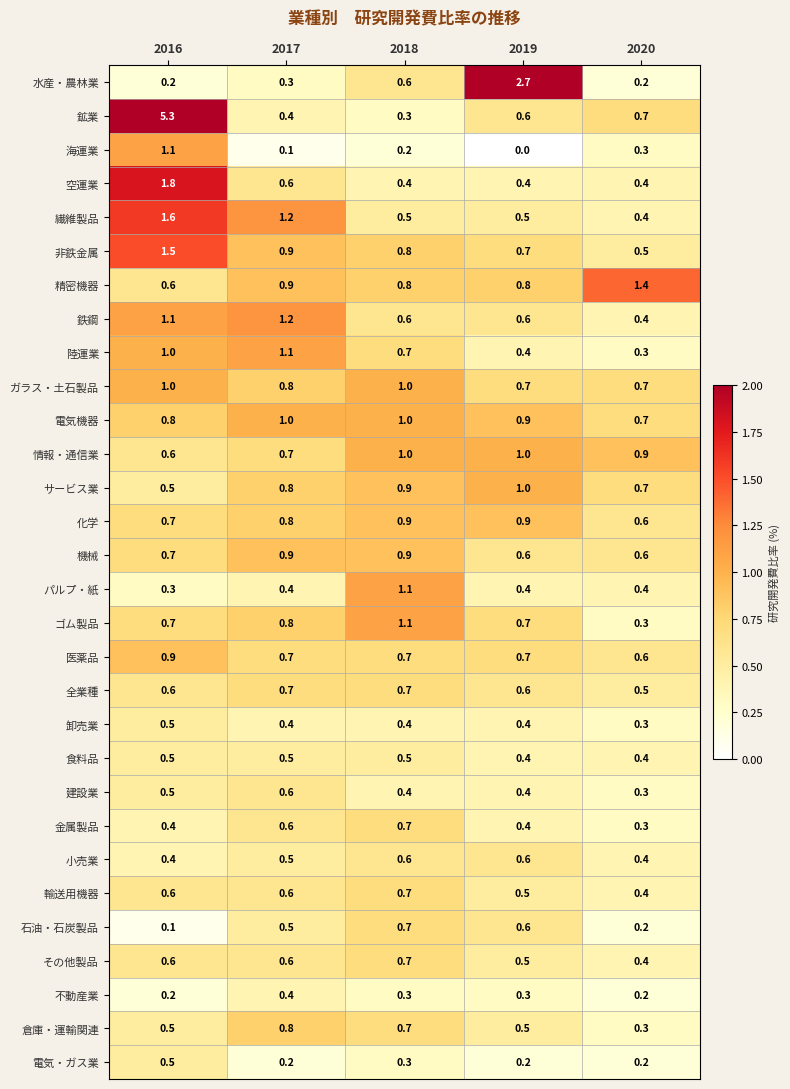

The ゴム製品 series shows 1.1 at 2018. True or false?

True